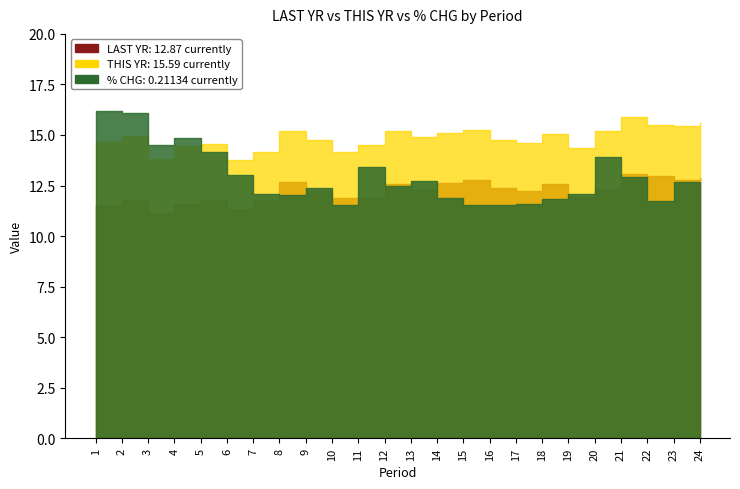

At 10, list the series in order from smallest to largest.

% CHG, LAST YR, THIS YR